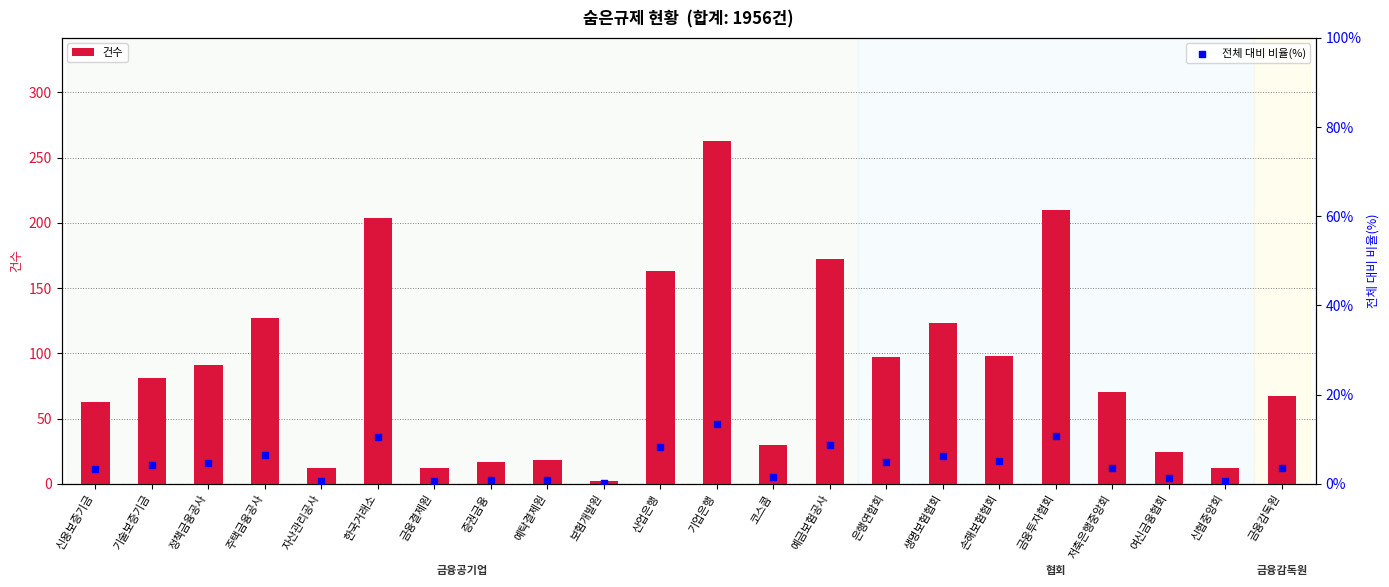

At how many categories does at least one series exceed 140?

5